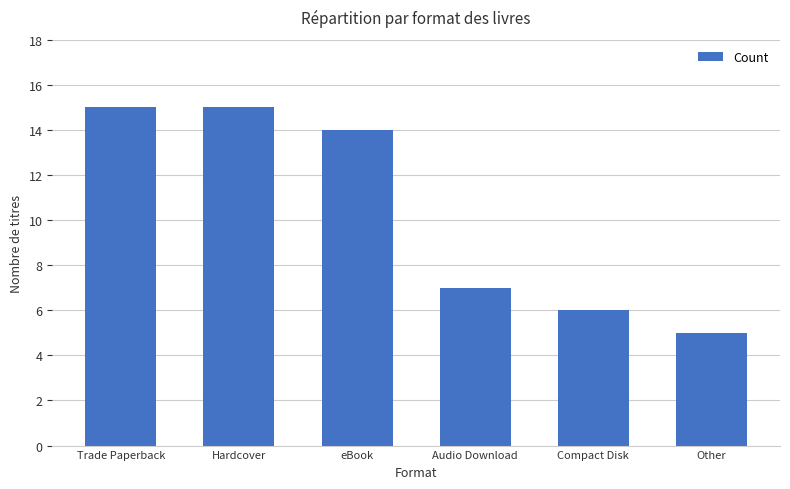

True or false: the data shows 6 at Compact Disk.

True